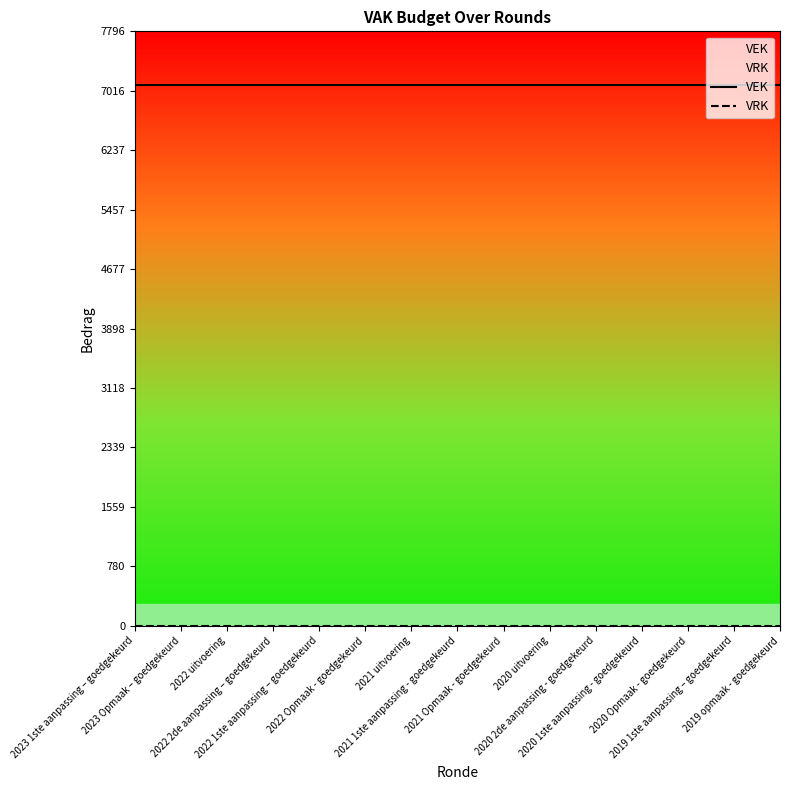

True or false: VRK and VEK intersect in this chart.

False